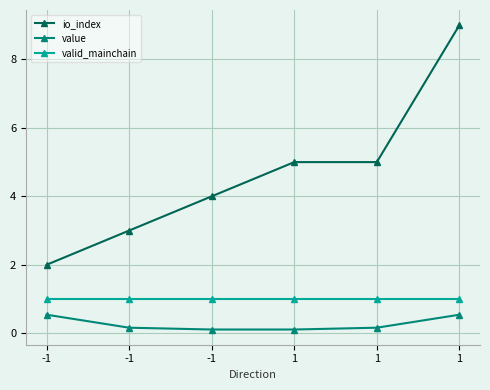

What is the approximate value of valid_mainchain at -1?

1.0